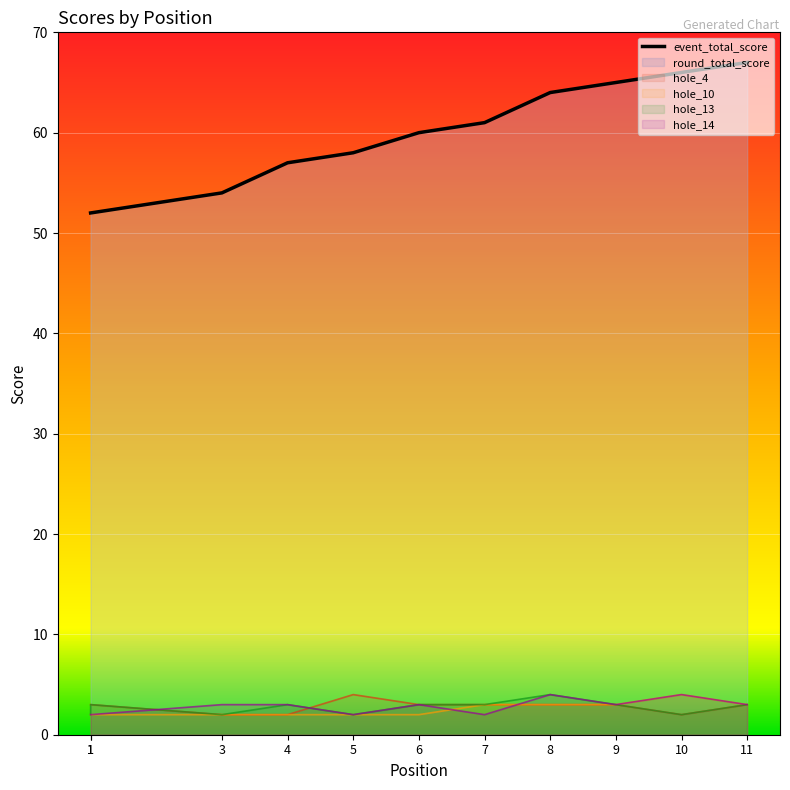

Is it true that the value at 10 is 117?

False